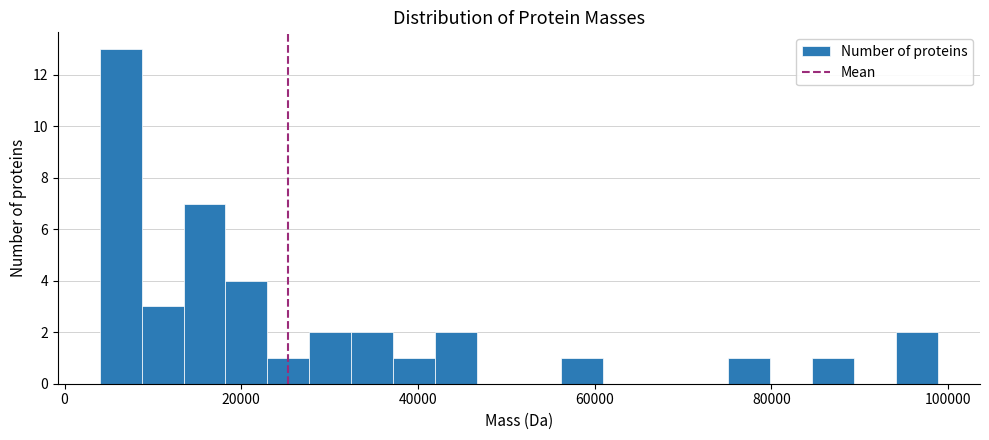

Read against the x-axis, roughly where is the centre of the tallest bar?

6000